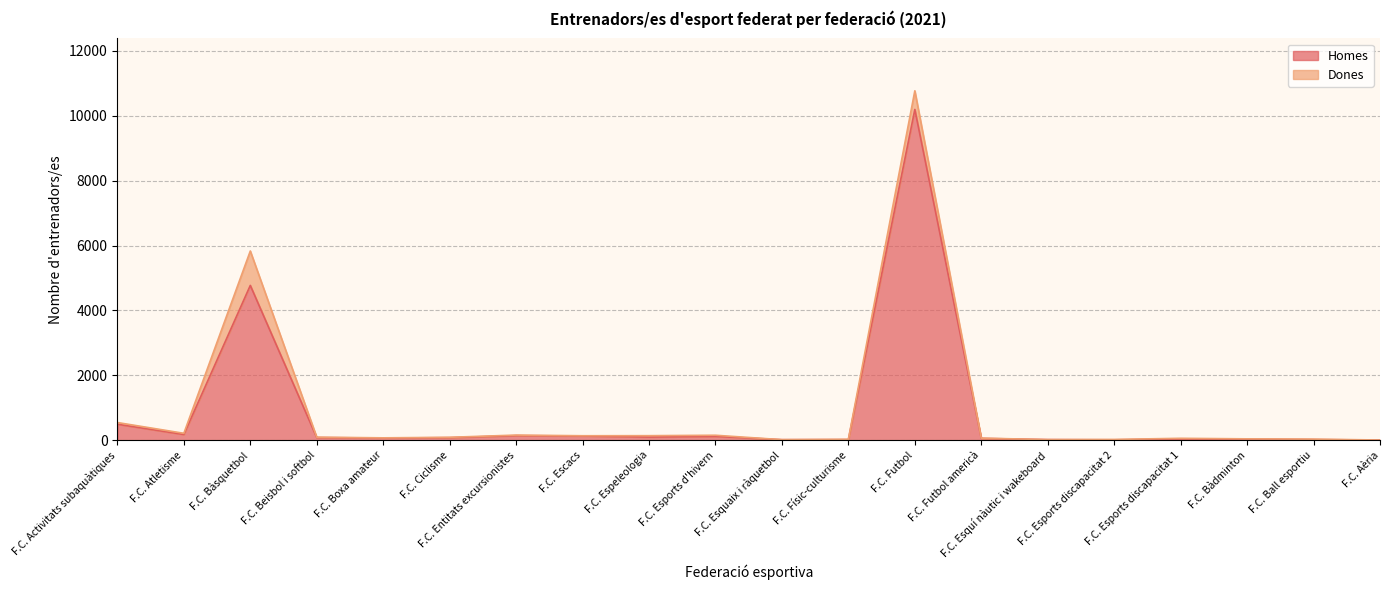

What is the average value?

828